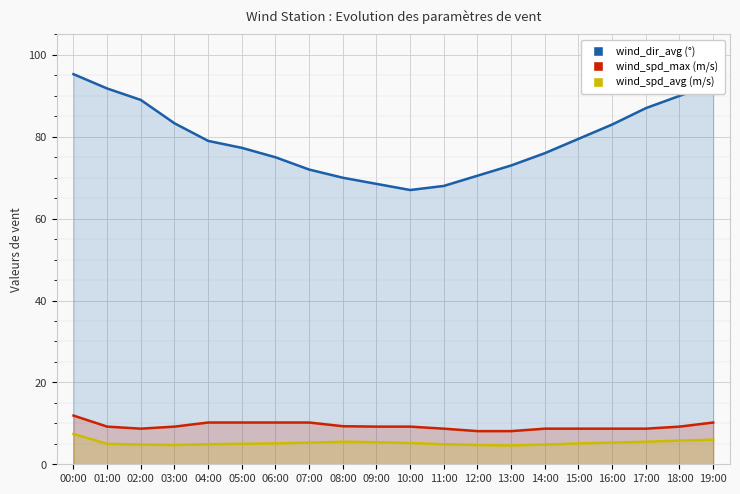

Is the value of wind_dir_avg at 06:00 greater than the value of wind_spd_max at 04:00?

Yes